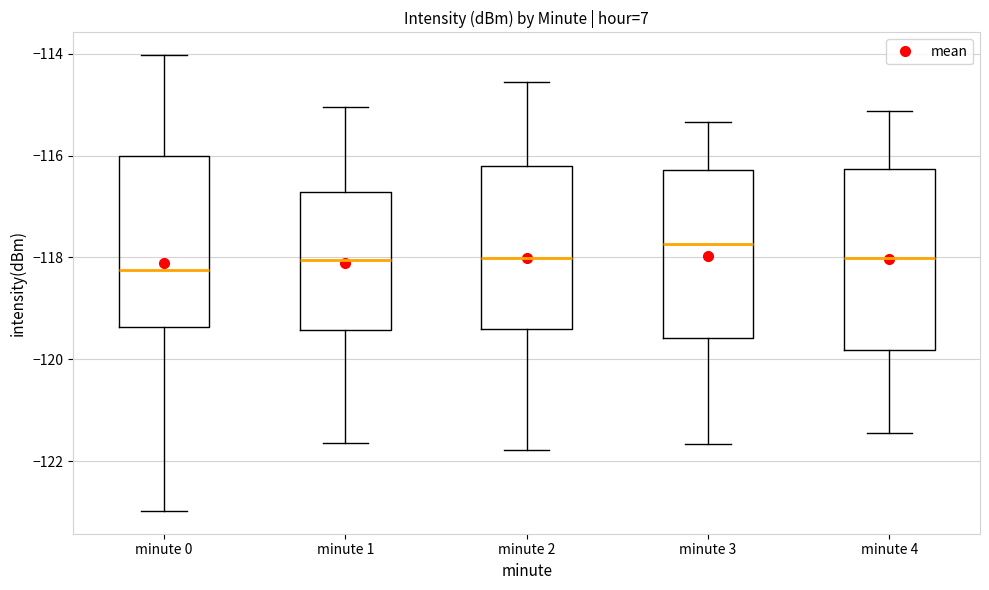

Where does the upper whisker of the box for minute 4 end on the y-axis? The values are not printed on the chart, so give them approximately, as read against the axis.

-115.2